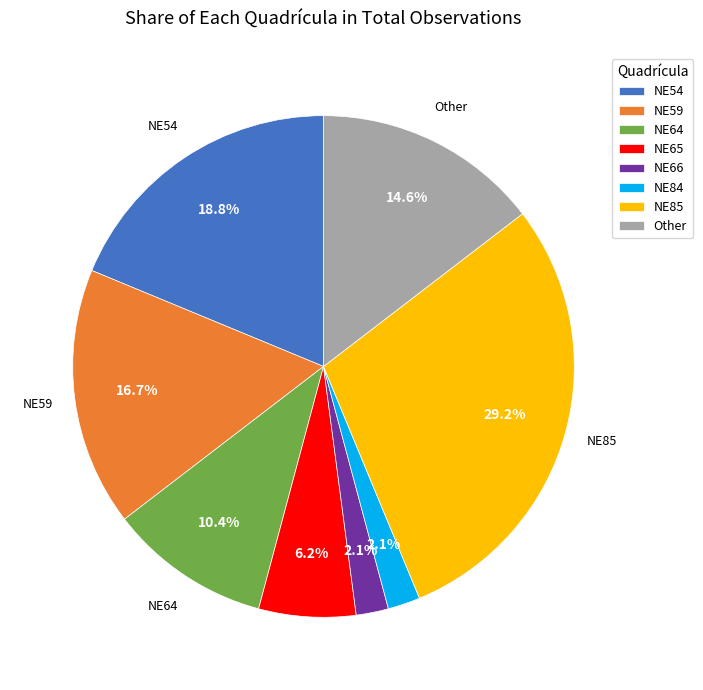

What is the ratio of the value at Other to the value at NE64?

1.4